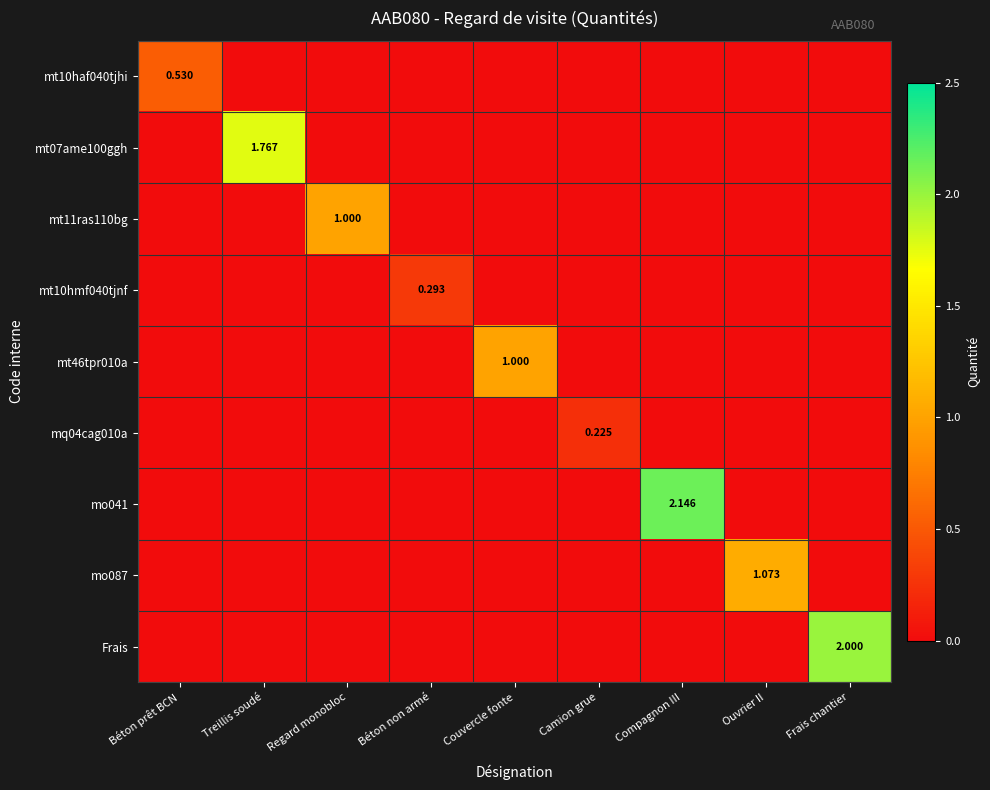

At Regard monobloc, list the series in order from largest to smallest.

mt11ras110bg, mt10haf040tjhi, mt07ame100ggh, mt10hmf040tjnf, mt46tpr010a, mq04cag010a, mo041, mo087, Frais